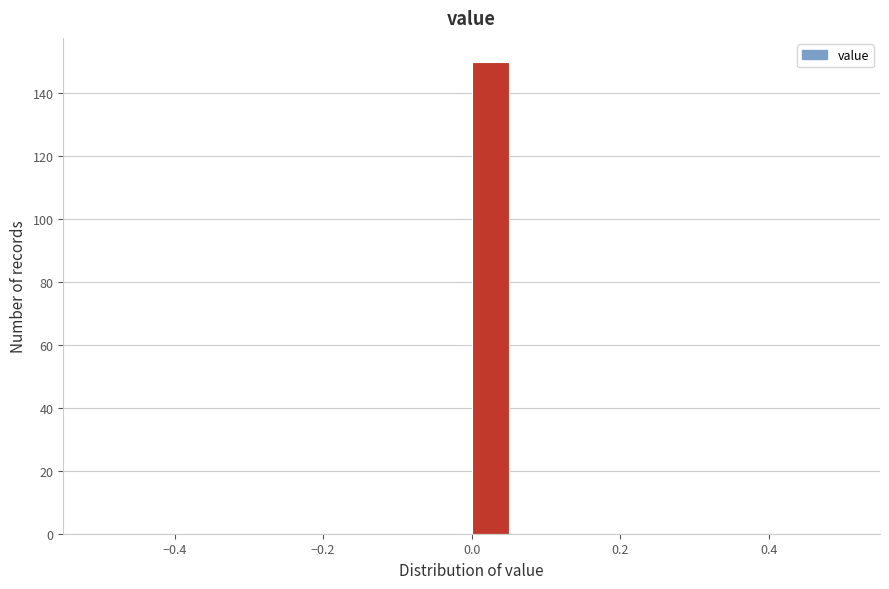

Read against the x-axis, roughly where is the centre of the tallest bar?

0.02